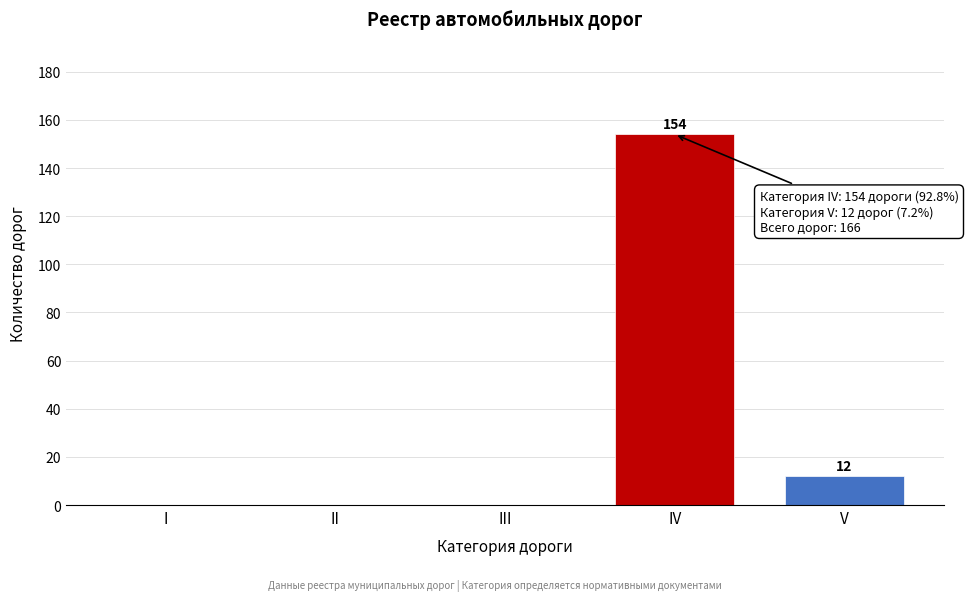

Reading right to left, extract all data points from this chart.

V=12	IV=154	III=0	II=0	I=0